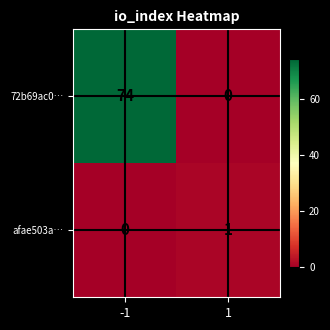

Reading left to right, extract all data points from this chart.

72b69ac0…: 74	0
afae503a…: 0	1